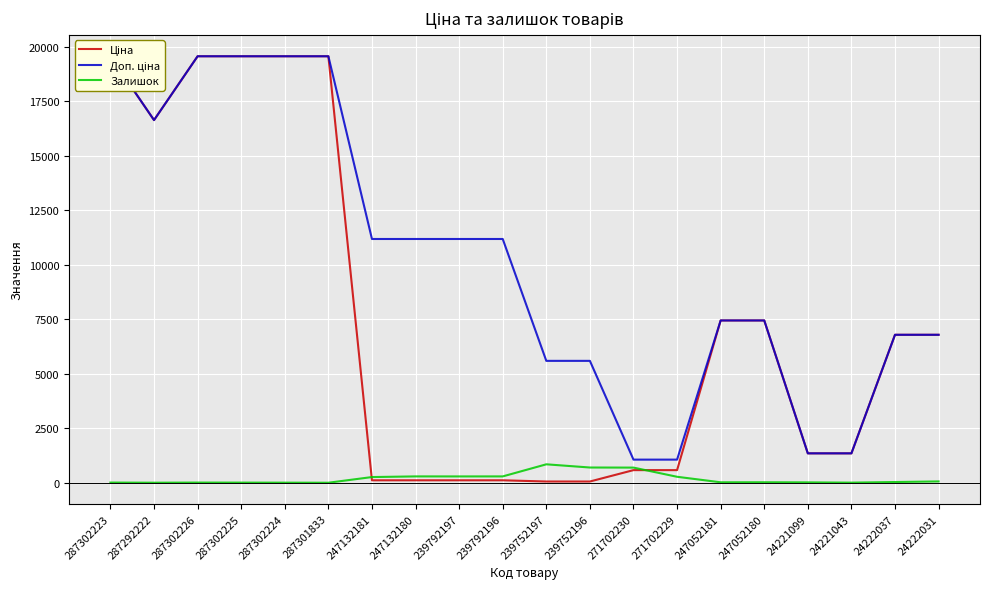

How many data points in Залишок are less than 32?

10